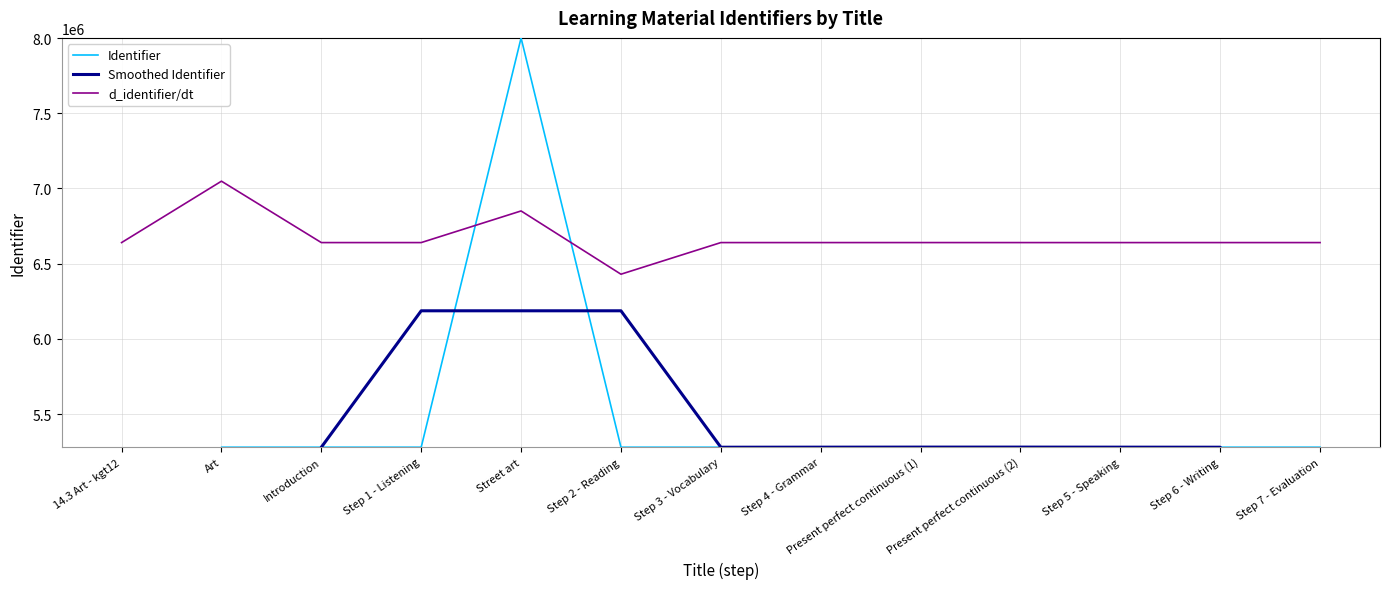

At which label does d_identifier/dt reach its peak?

Art